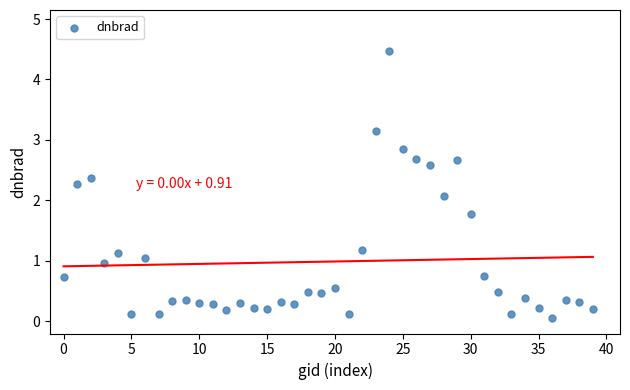

What is the range of Y values (max minus min)?

4.4